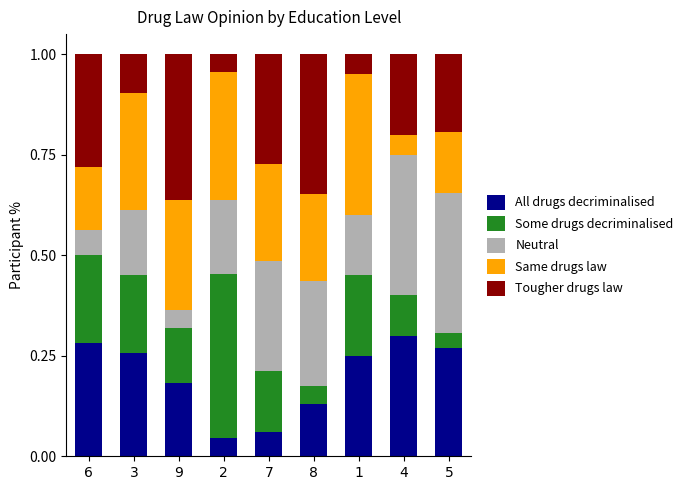

What is the total value across all series at 1?

1.0